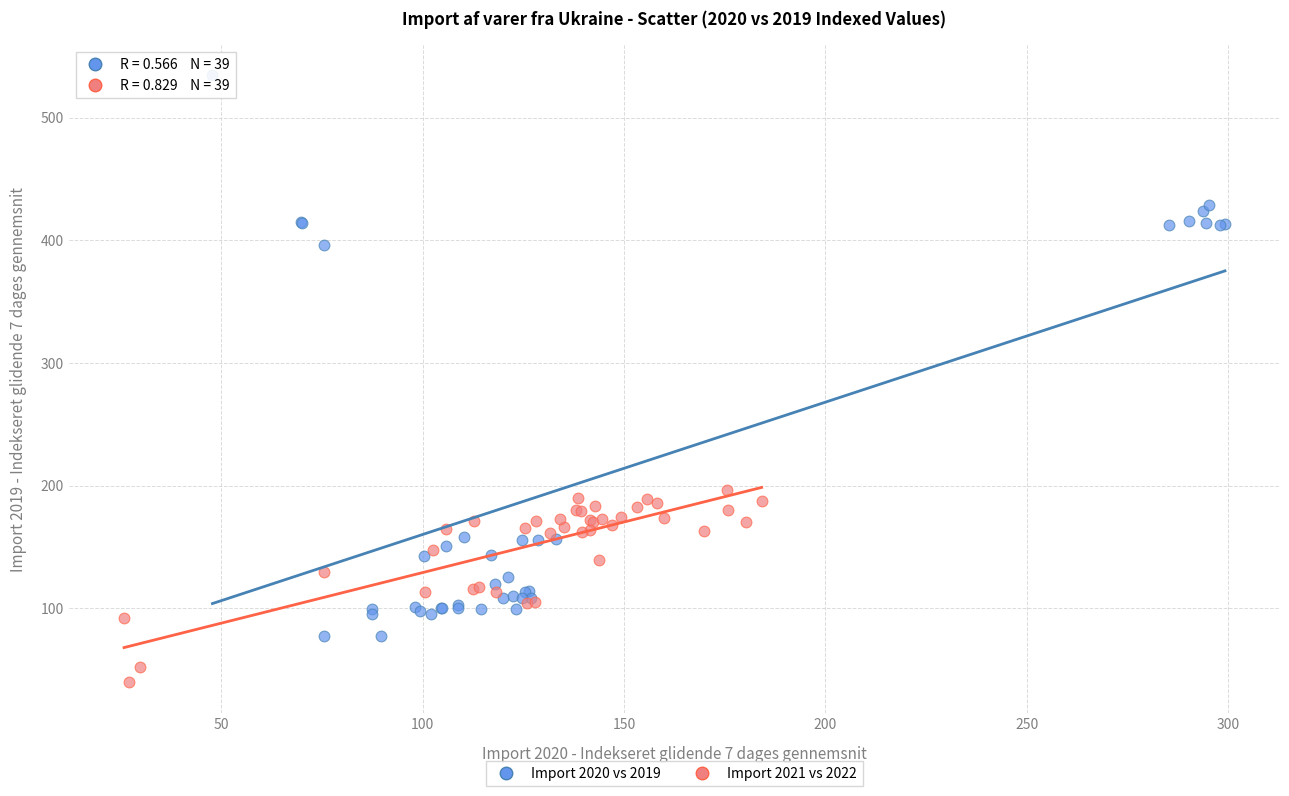

What are all the series names shown in the legend?

Import 2020 vs 2019, Import 2021 vs 2022